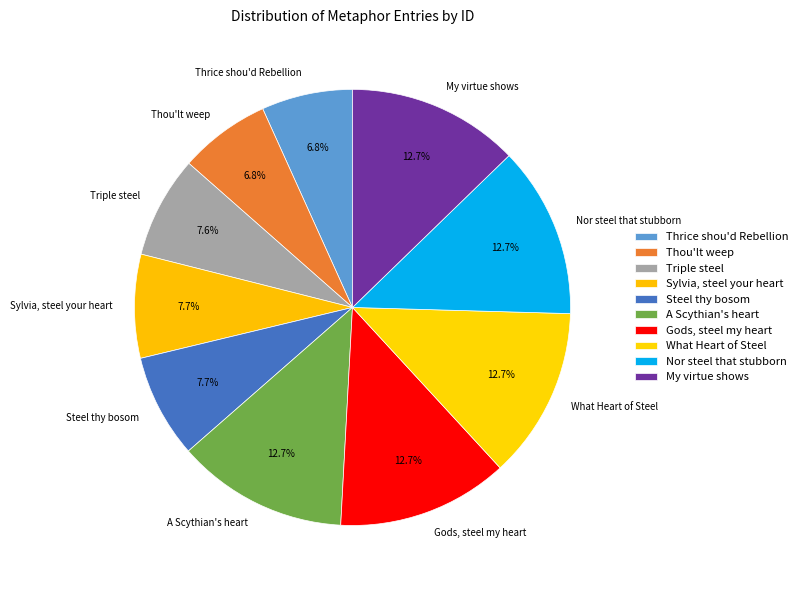

True or false: Gods, steel my heart accounts for 4% of the total.

False